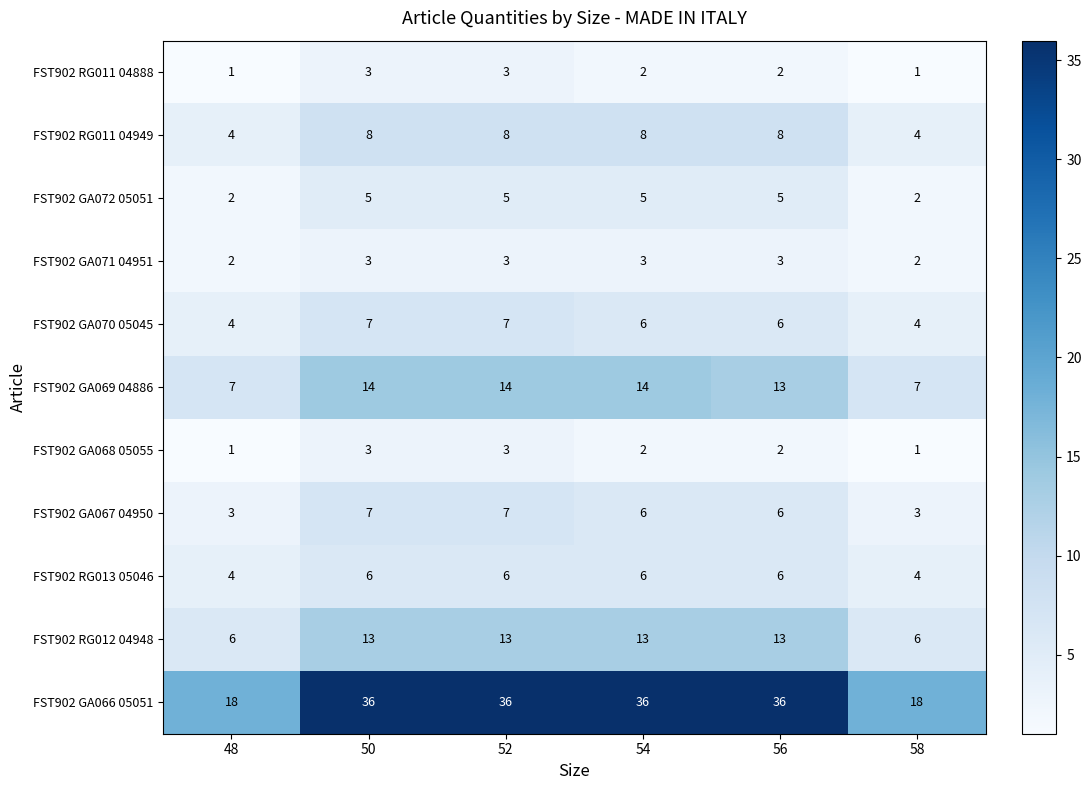

What is the difference between the highest and lowest values at 58?

17